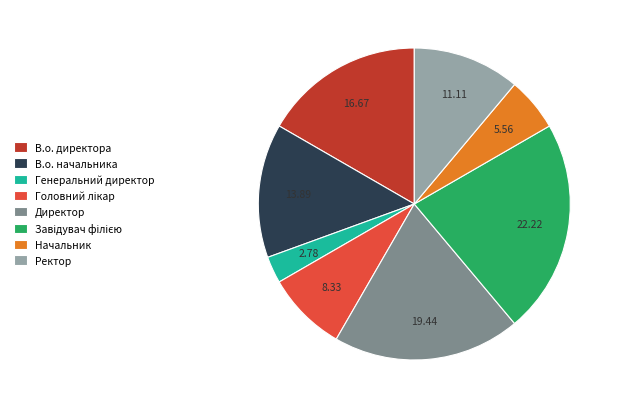

Between Генеральний директор and Директор, which is larger?

Директор